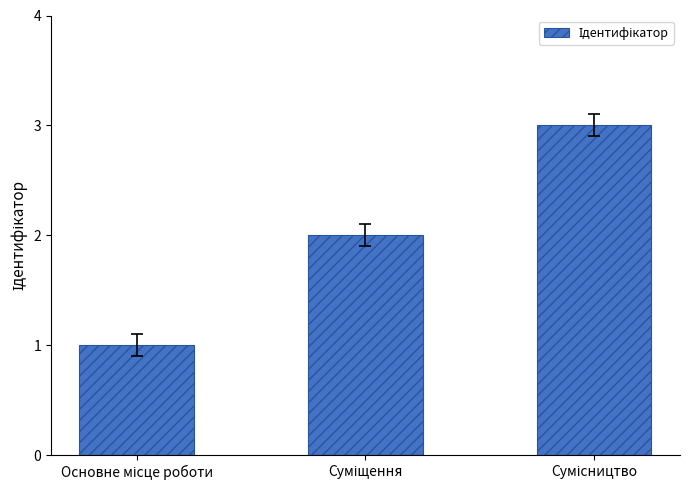

What is the greatest value displayed?

3